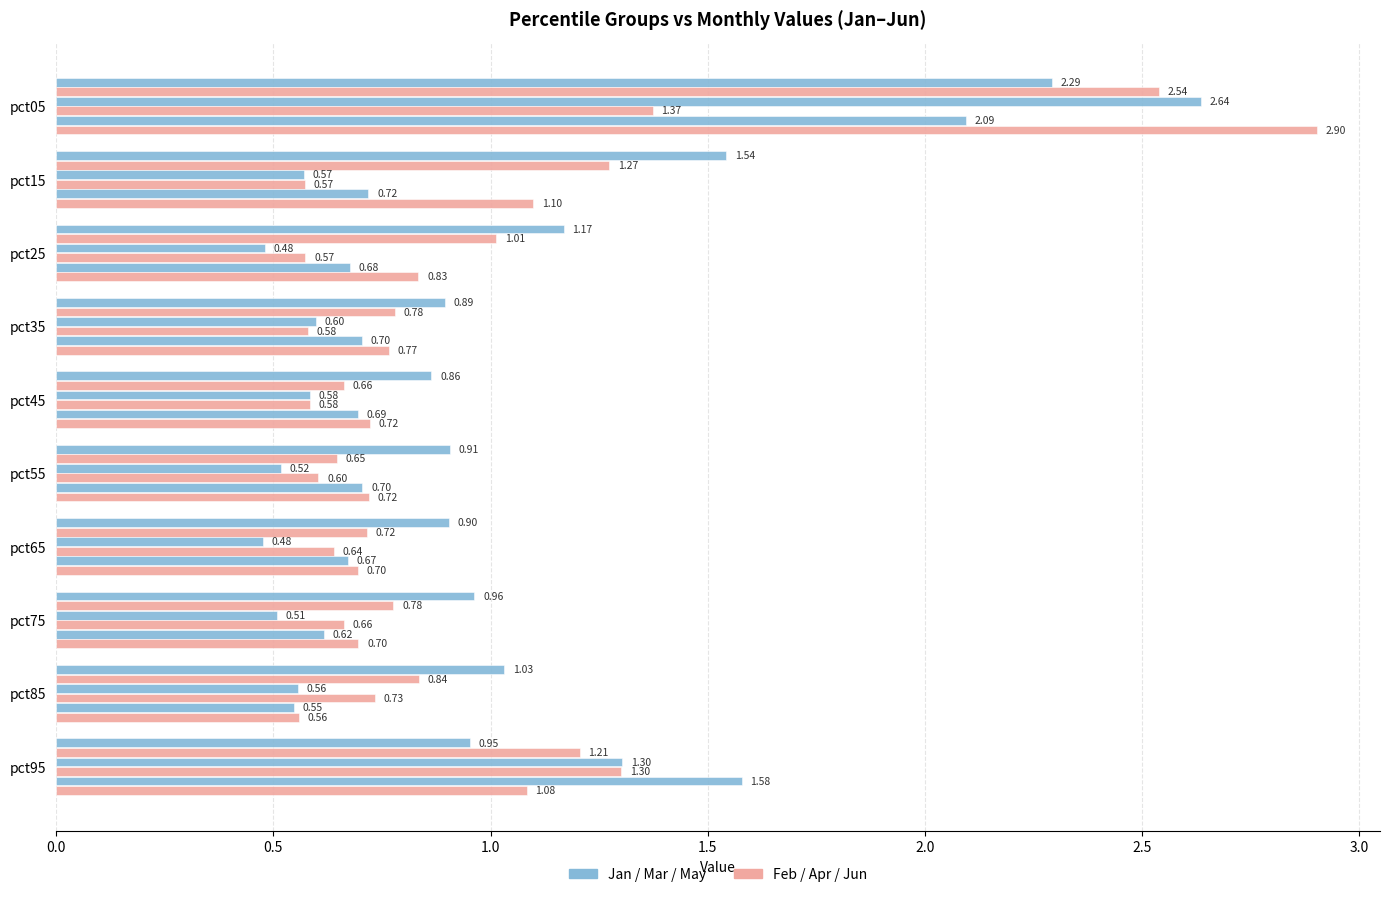

How many series are shown in this chart?

6